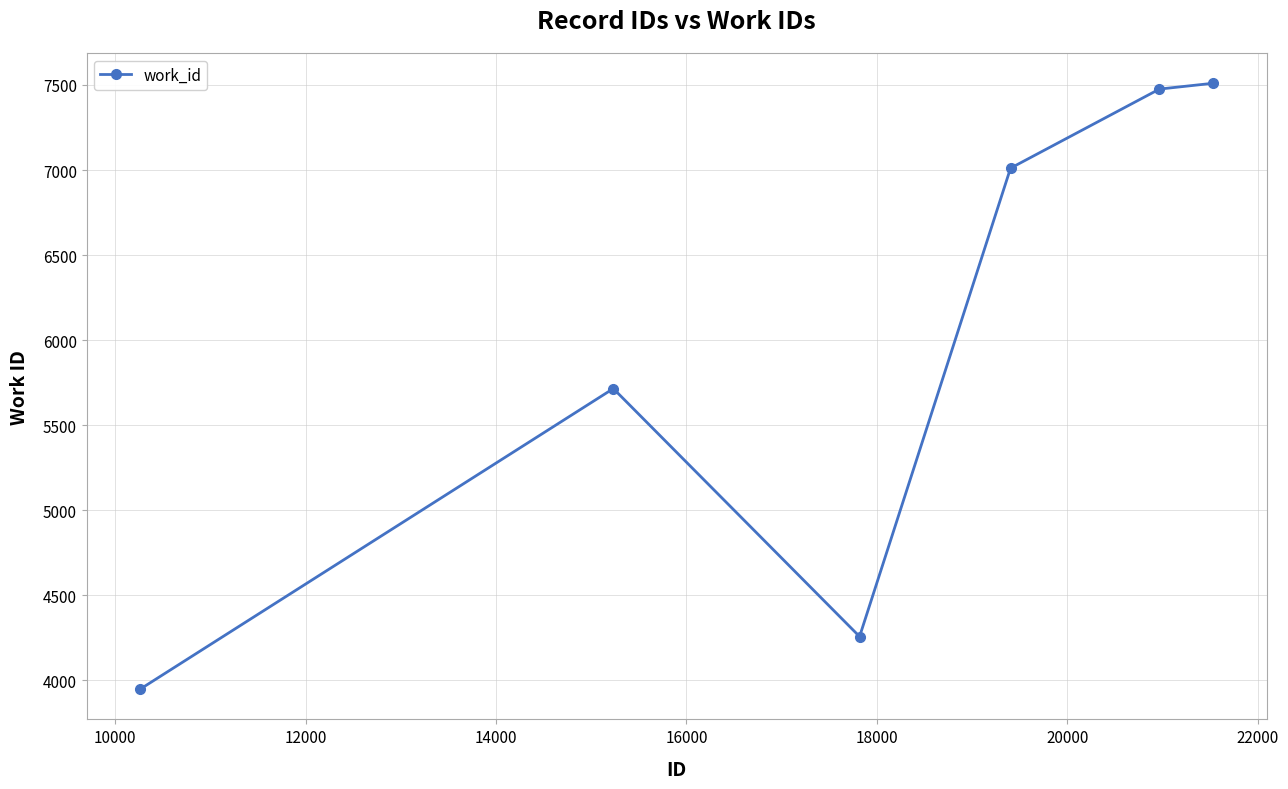

Reading left to right, transcribe all the data shown in this chart.

3948	5715	4257	7011	7476	7510